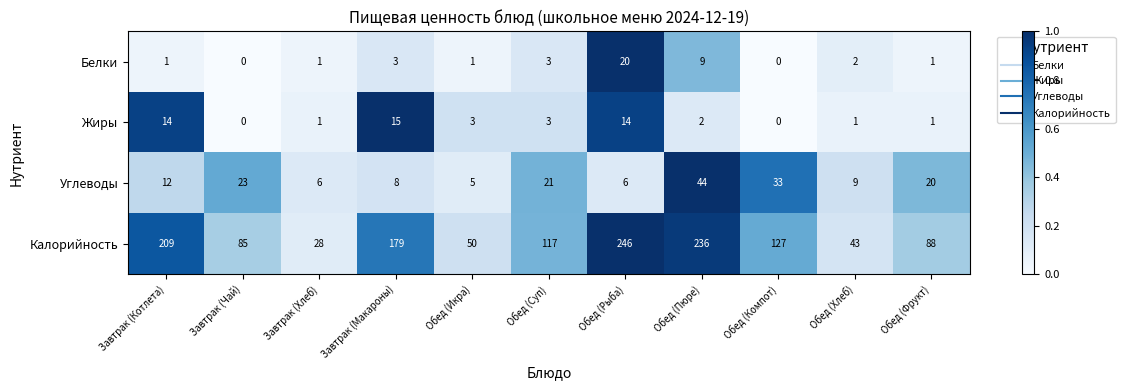

Is it true that Жиры equals 15 at Завтрак (Макароны)?

True